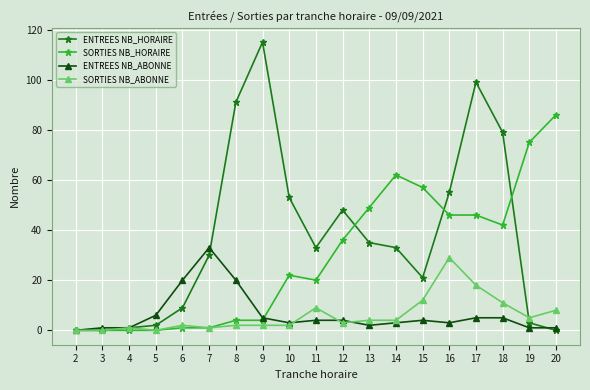

True or false: SORTIES NB_HORAIRE has more than 0 interior local peaks.

True